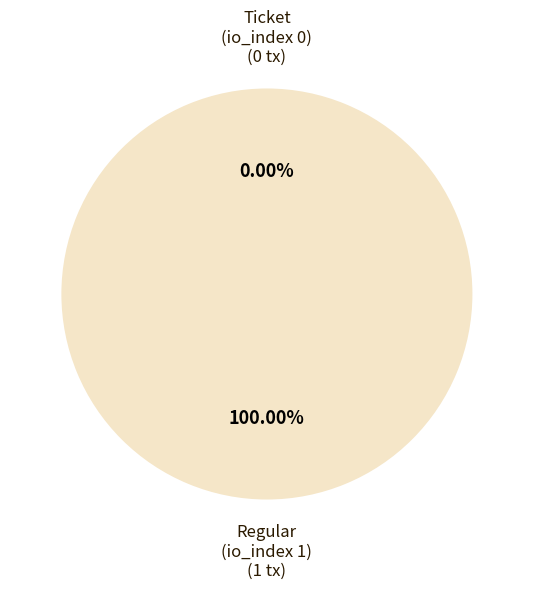

Which slice is the largest?

Regular
(io_index 1)